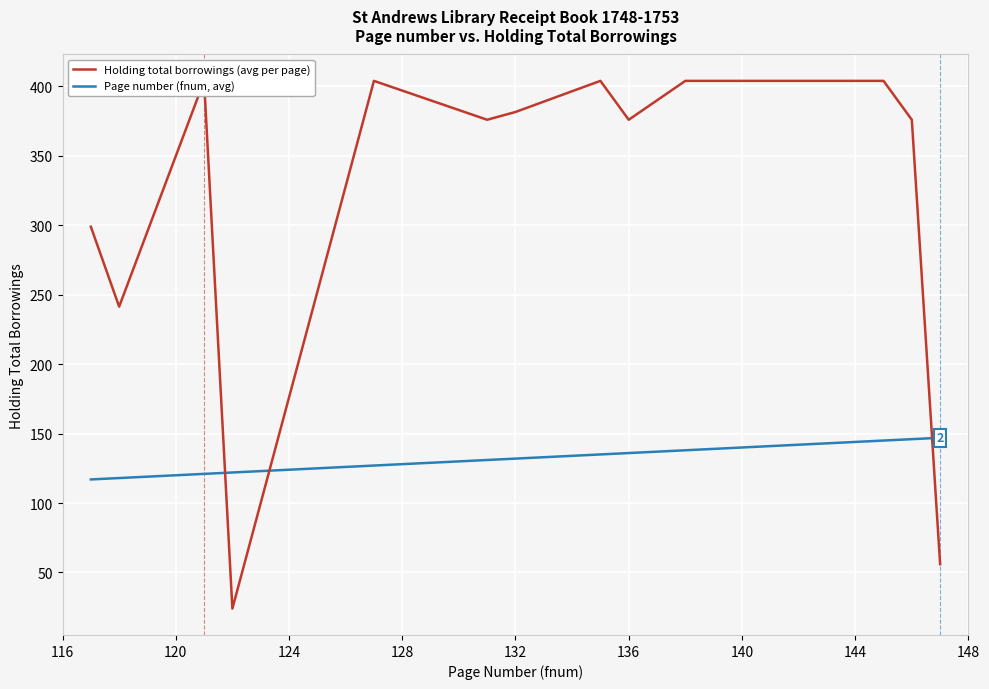

How many intersections are there between Holding total borrowings (avg per page) and Page number (fnum, avg)?

3